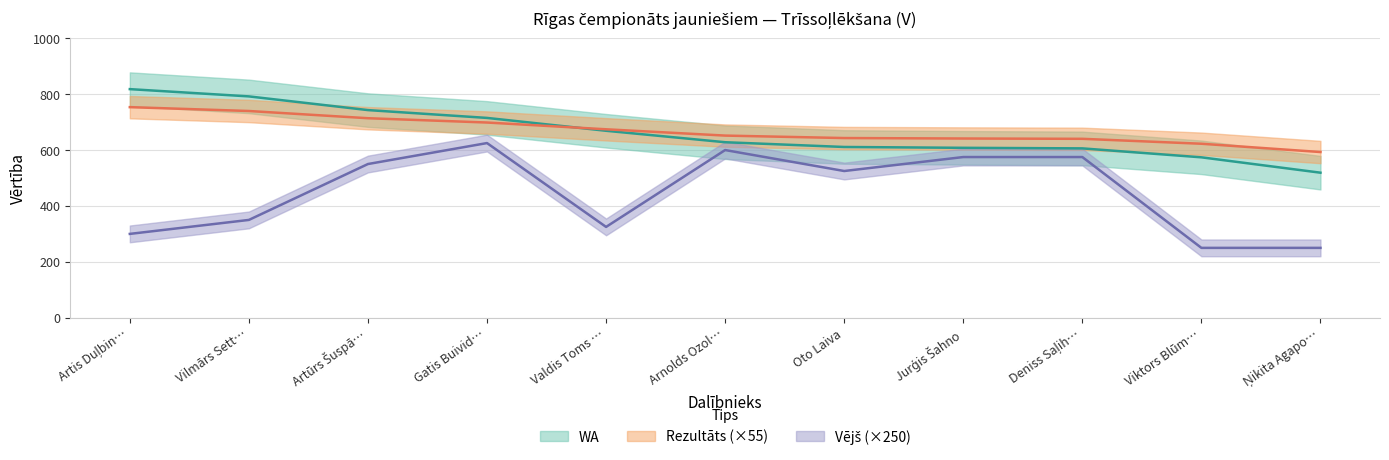

The Vējš series shows 250.0 at Viktors Blūm…. True or false?

True